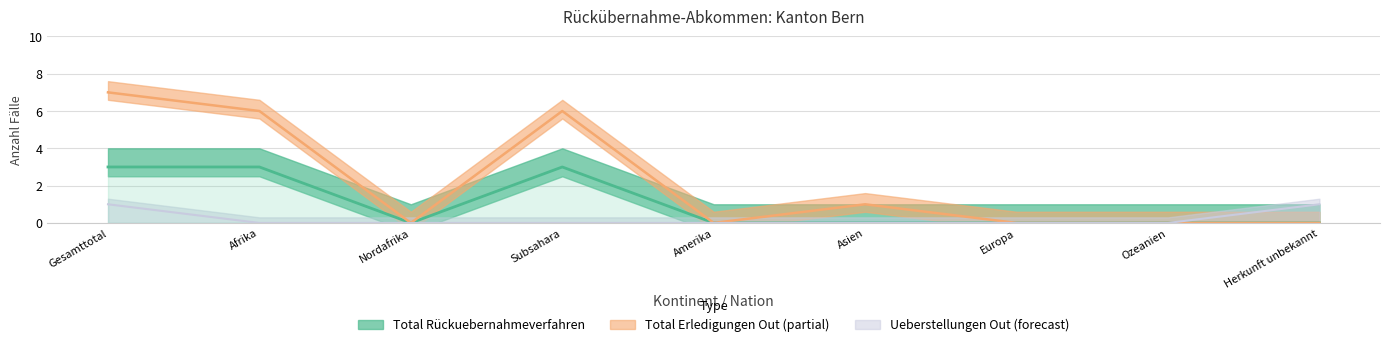

The Total Rückuebernahmeverfahren series shows 1 at Gesamttotal. True or false?

False